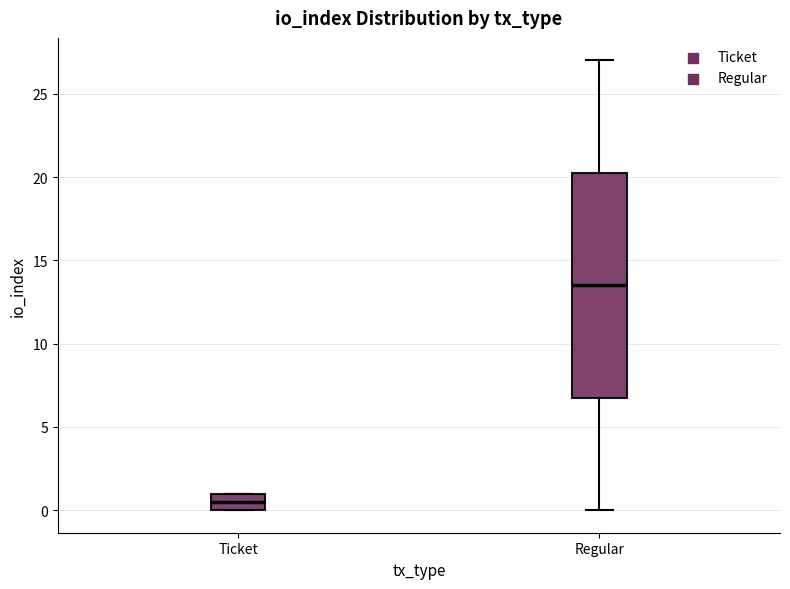

Reading left to right, read every box against the y-axis: the position of its median line, the range the box covers, and the ends of its whiskers. The values are not printed on the chart, so give them approximately, as read against the axis.

Ticket: median 0.5, box 0.0 to 1.0, whiskers 0.0 to 1.0
Regular: median 13.5, box 7.0 to 20.5, whiskers 0.0 to 27.0